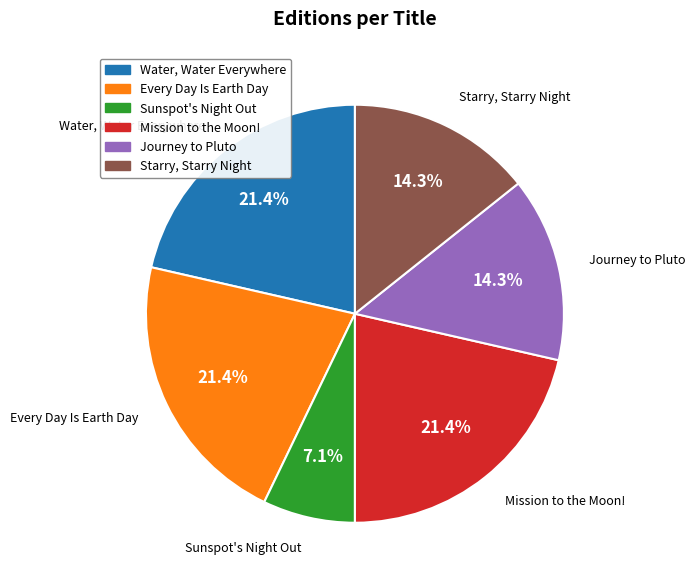

Approximately how many times larger is the value at Water, Water Everywhere compared to Starry, Starry Night?

1.5